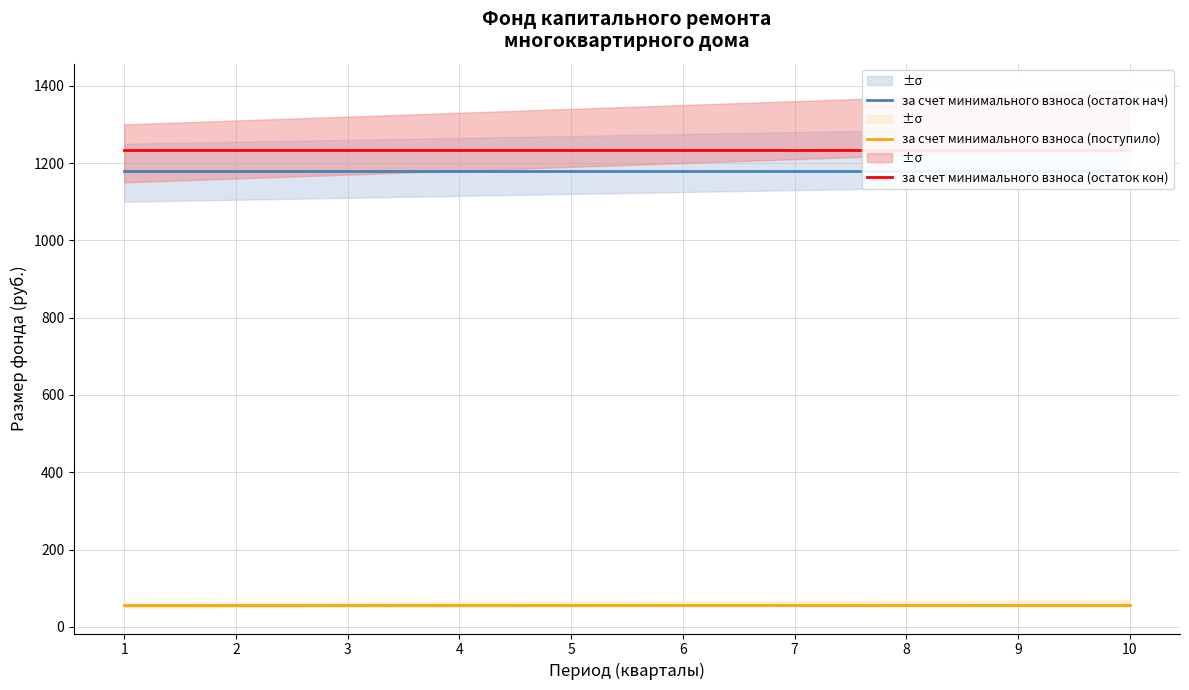

Rank the series at 10 from highest to lowest value.

за счет минимального взноса (остаток кон), за счет минимального взноса (остаток нач), за счет минимального взноса (поступило)